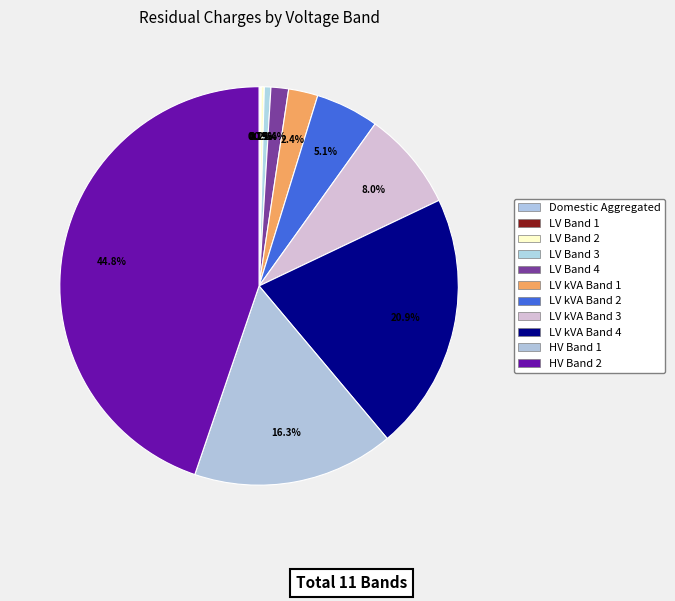

Which slice is the smallest?

Domestic Aggregated